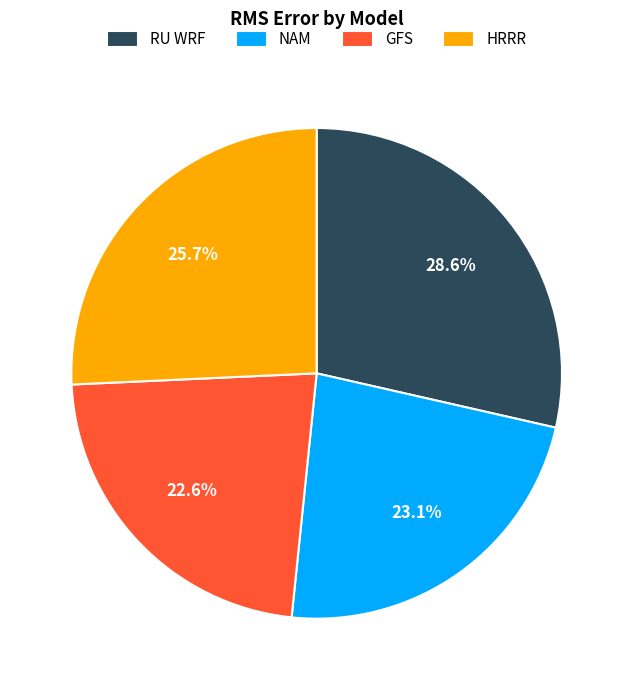

What is the largest slice in the pie chart?

RU WRF